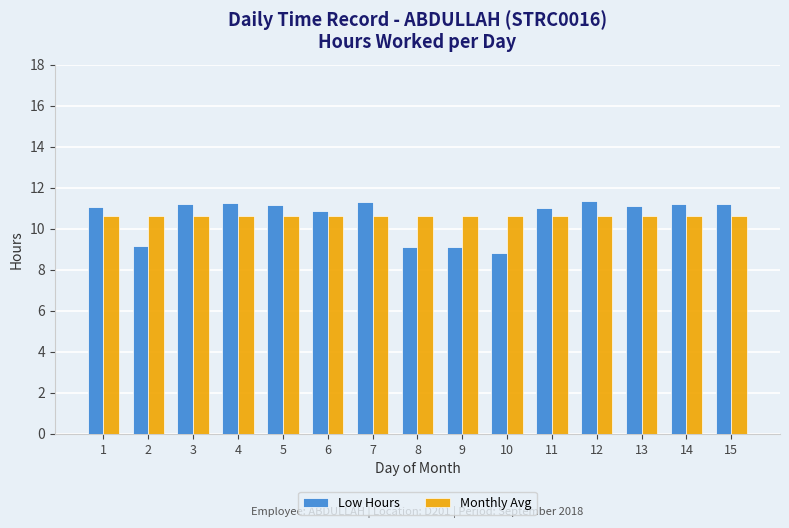

What is the spread (max minus min) of values at 2?

1.4